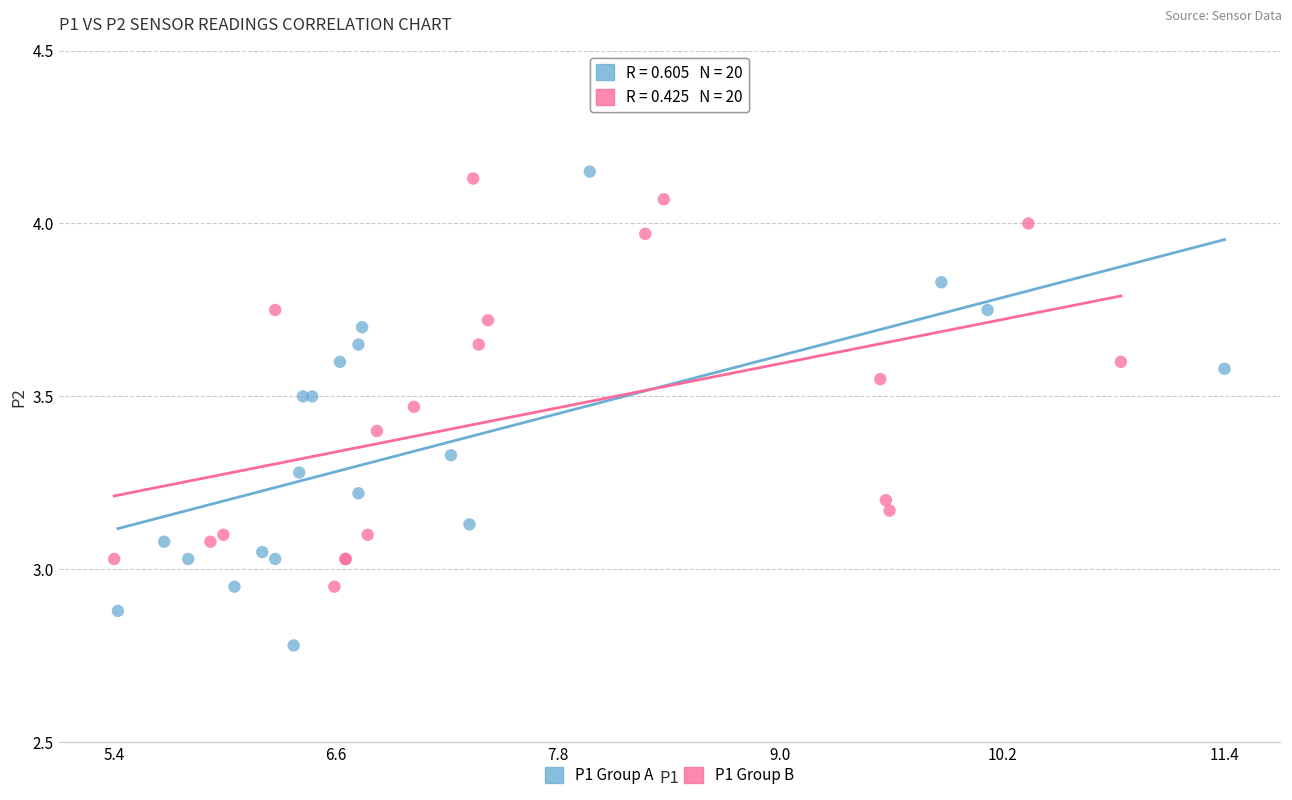

Which series has the largest Y range (max minus min)?

P1 Group A